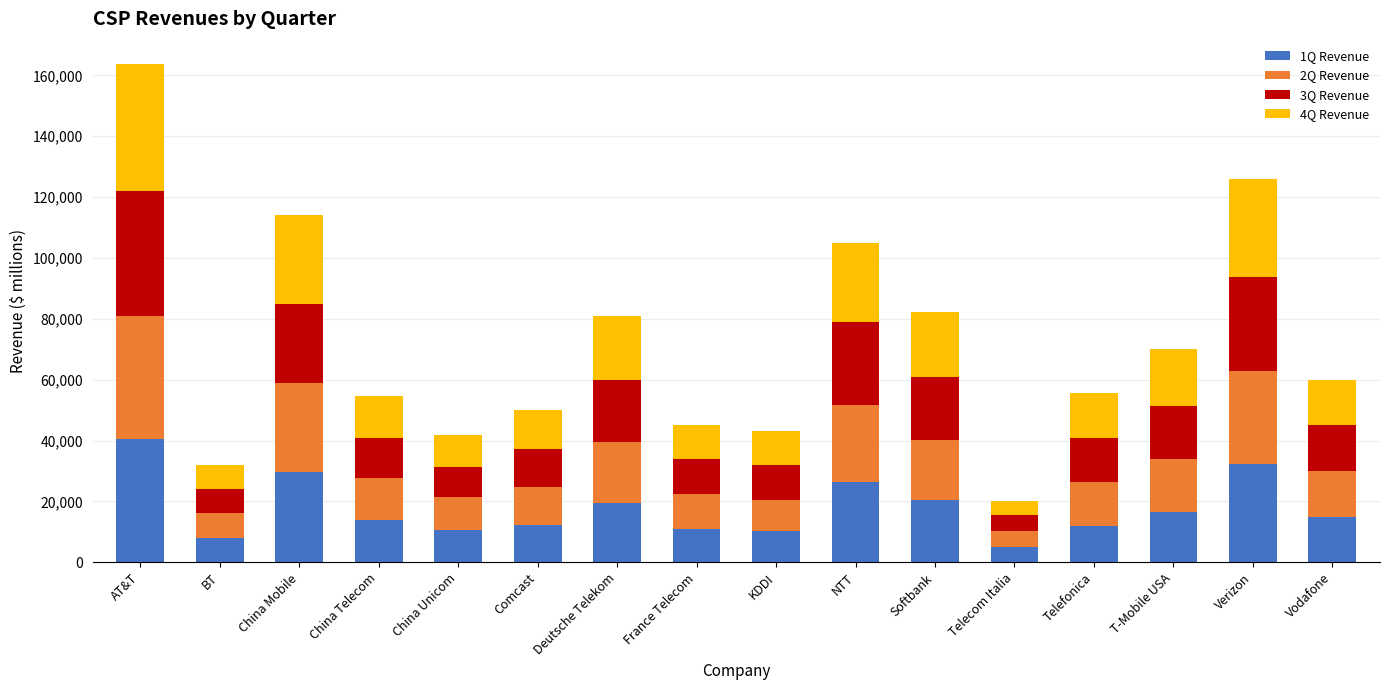

Is it true that 1Q Revenue equals 58382.8 at AT&T?

False